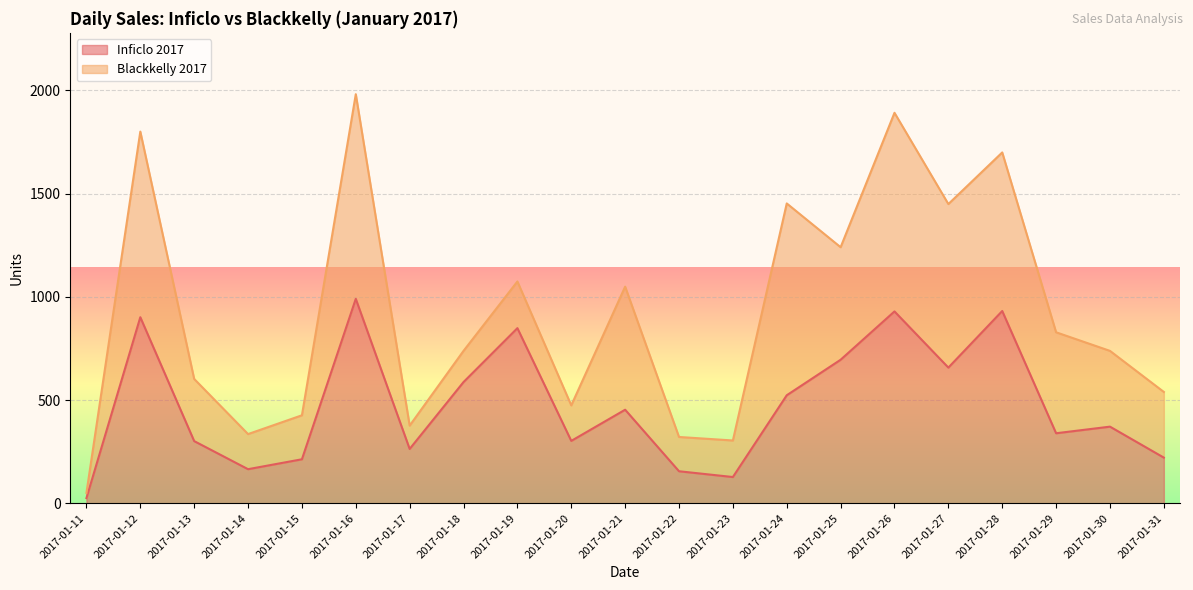

The chart shows a value of 213 at 2017-01-15. True or false?

True